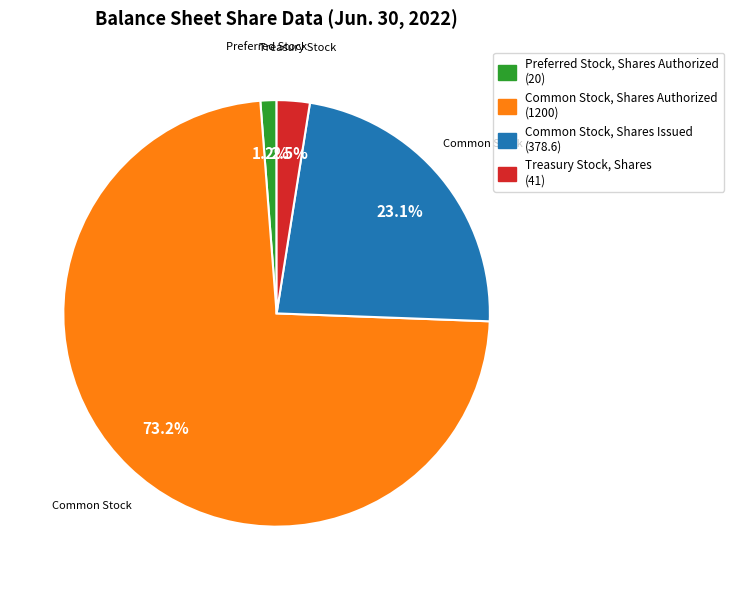

Which slice is the largest?

Common Stock, Shares Authorized